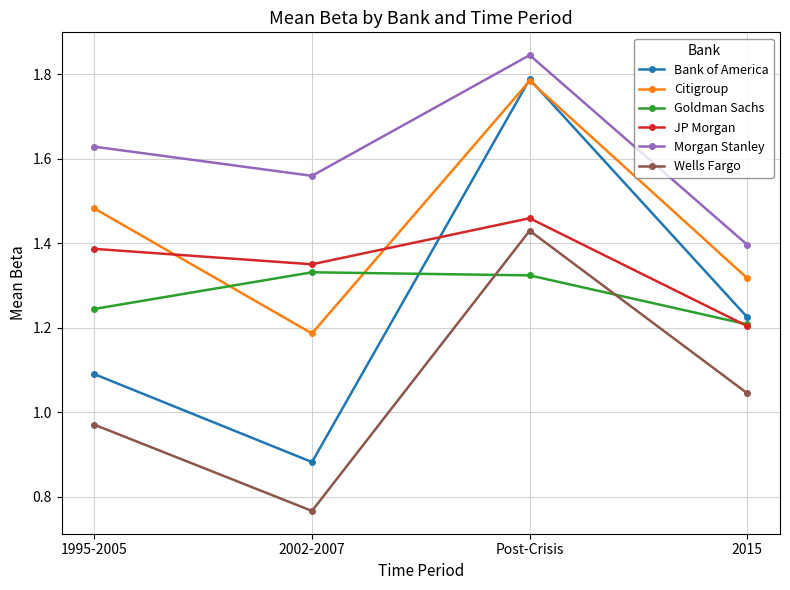

At which label is Bank of America closest to 1?

1995-2005